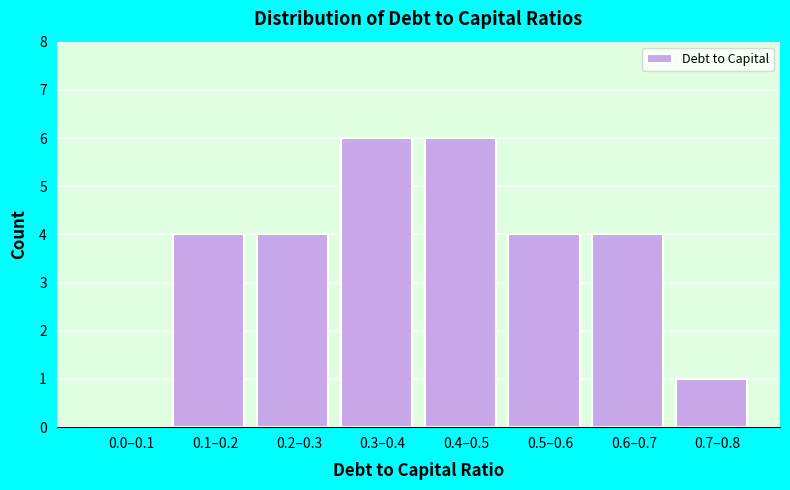

Reading right to left, extract all data points from this chart.

0.7–0.8=1	0.6–0.7=4	0.5–0.6=4	0.4–0.5=6	0.3–0.4=6	0.2–0.3=4	0.1–0.2=4	0.0–0.1=0